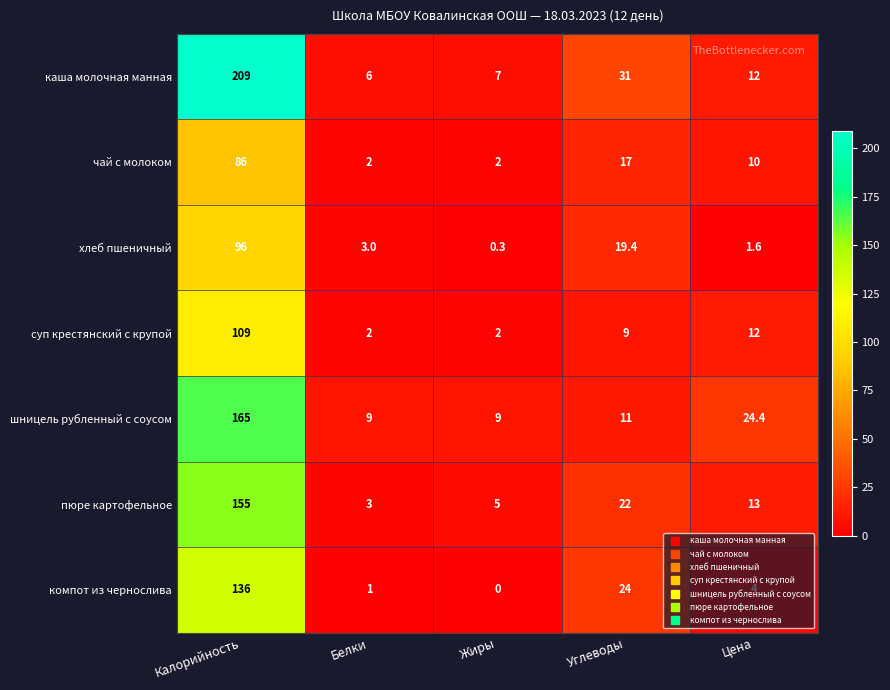

Where does the чай с молоком series first go above 10?

Калорийность